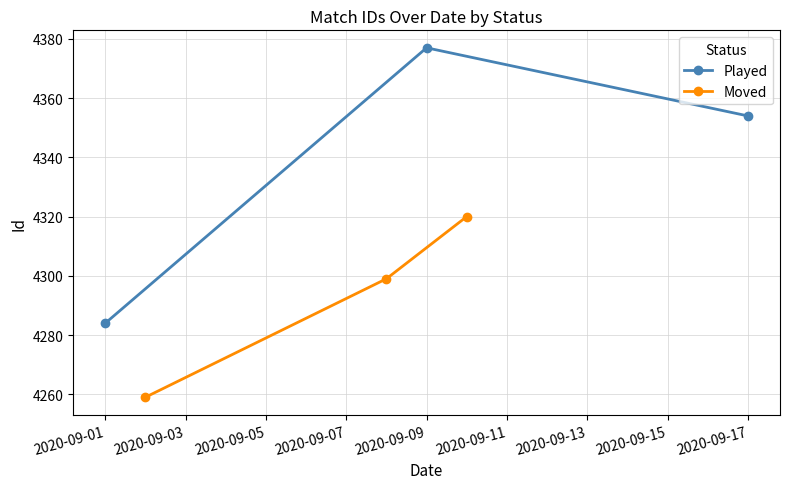

What is the highest value of the Moved series?

4320